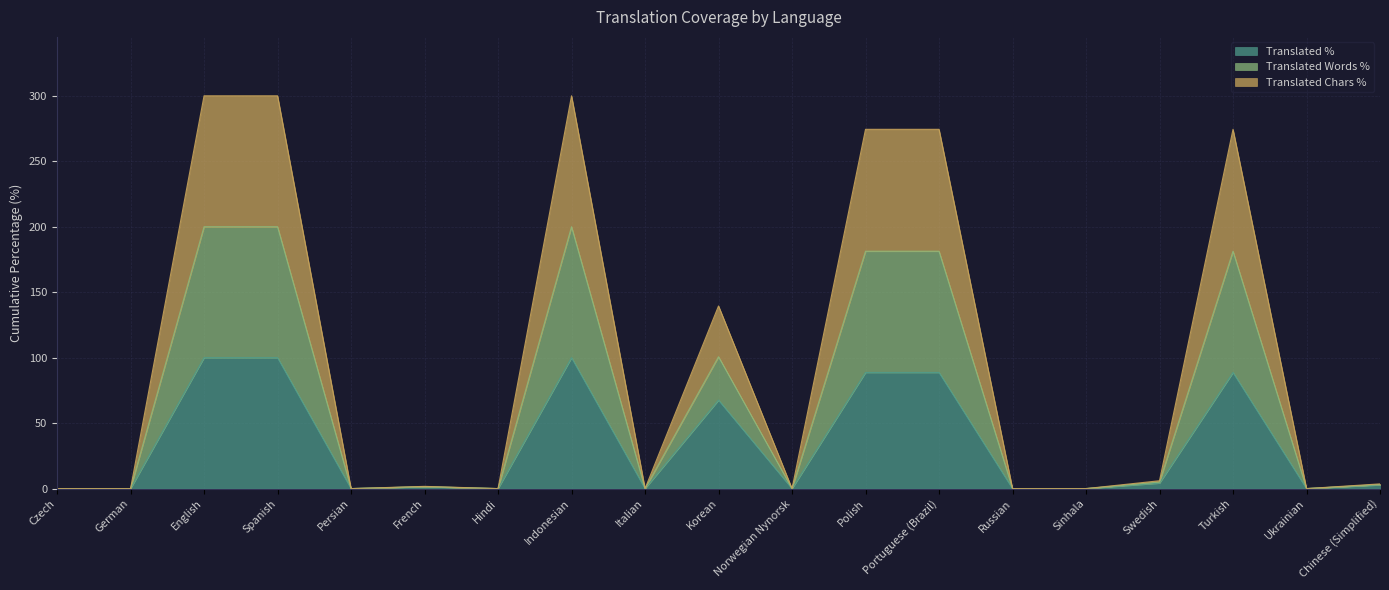

The translated_percent series shows 330.0 at English. True or false?

False